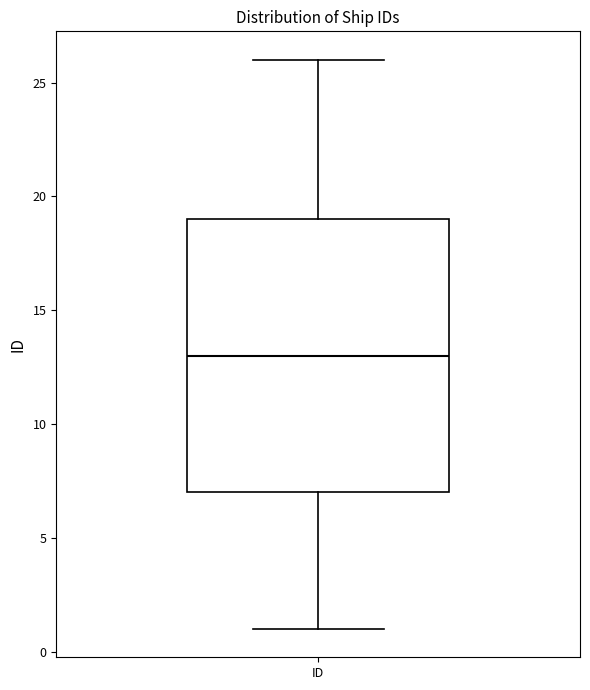

Read this box plot against the y-axis: the position of the median line, the range covered by the box, and the ends of both whiskers. The values are not printed on the chart, so give them approximately, as read against the axis.

median 13, box 7 to 19, whiskers 1 to 26